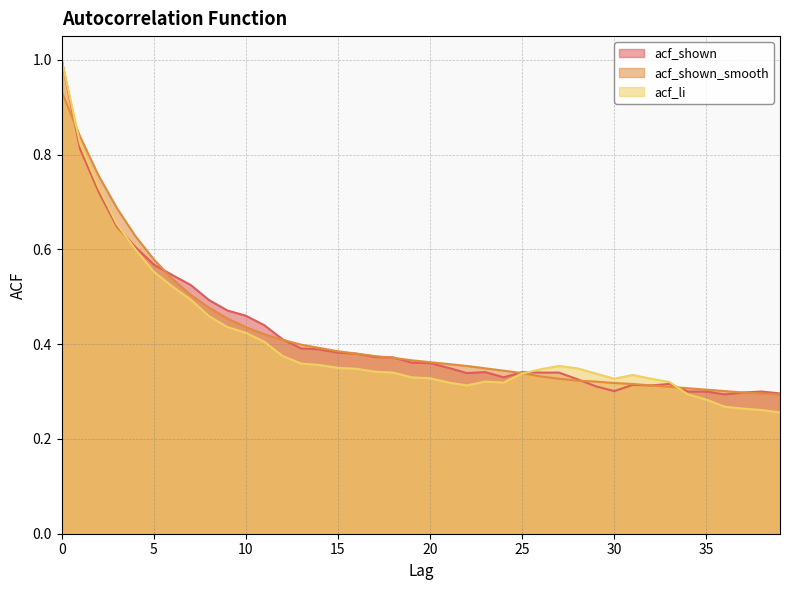

Which has a higher value, 18 or 23?

18